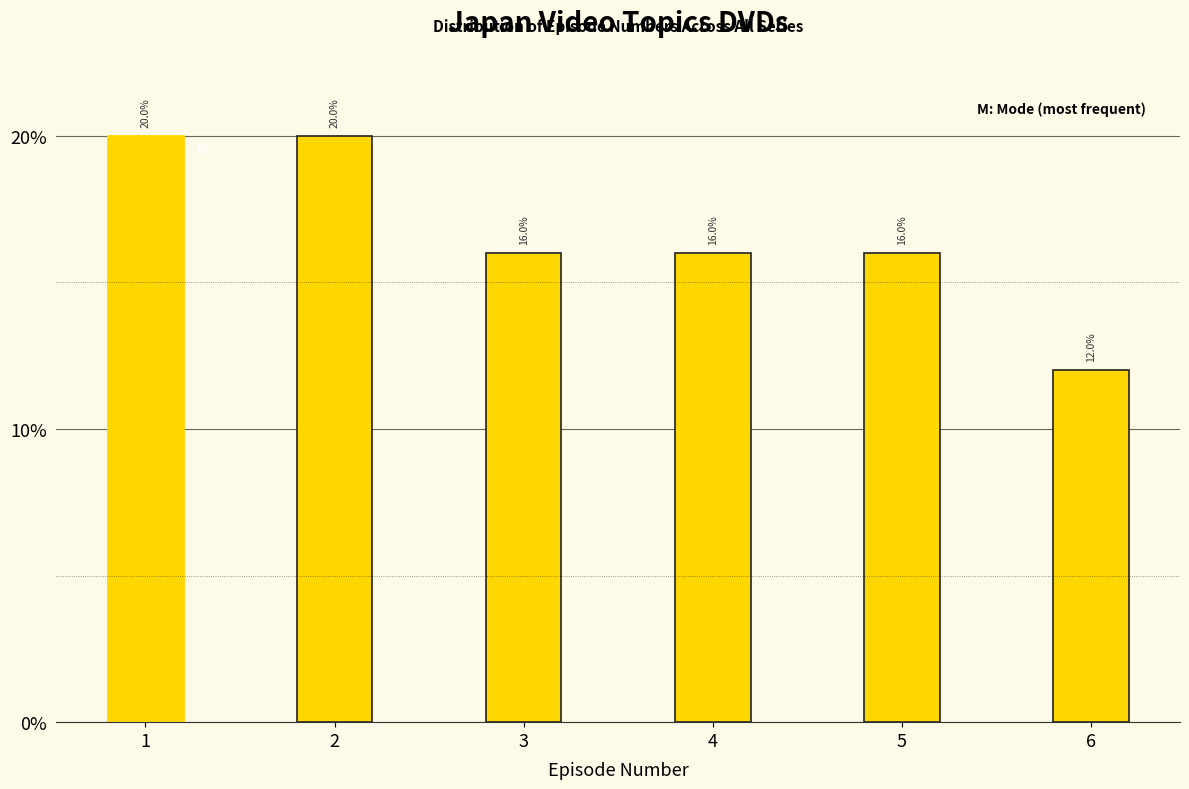

Reading right to left, what are all the values shown in this chart?

12	16	16	16	20	20